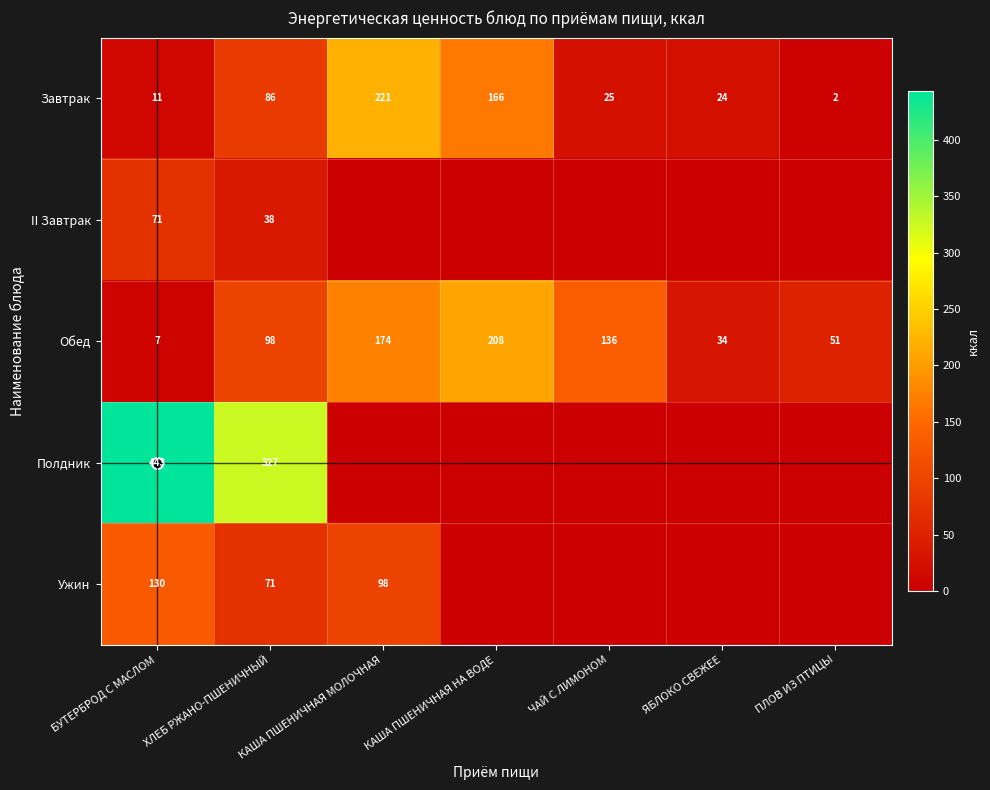

Which label corresponds to the largest value in the chart?

БУТЕРБРОД С МАСЛОМ